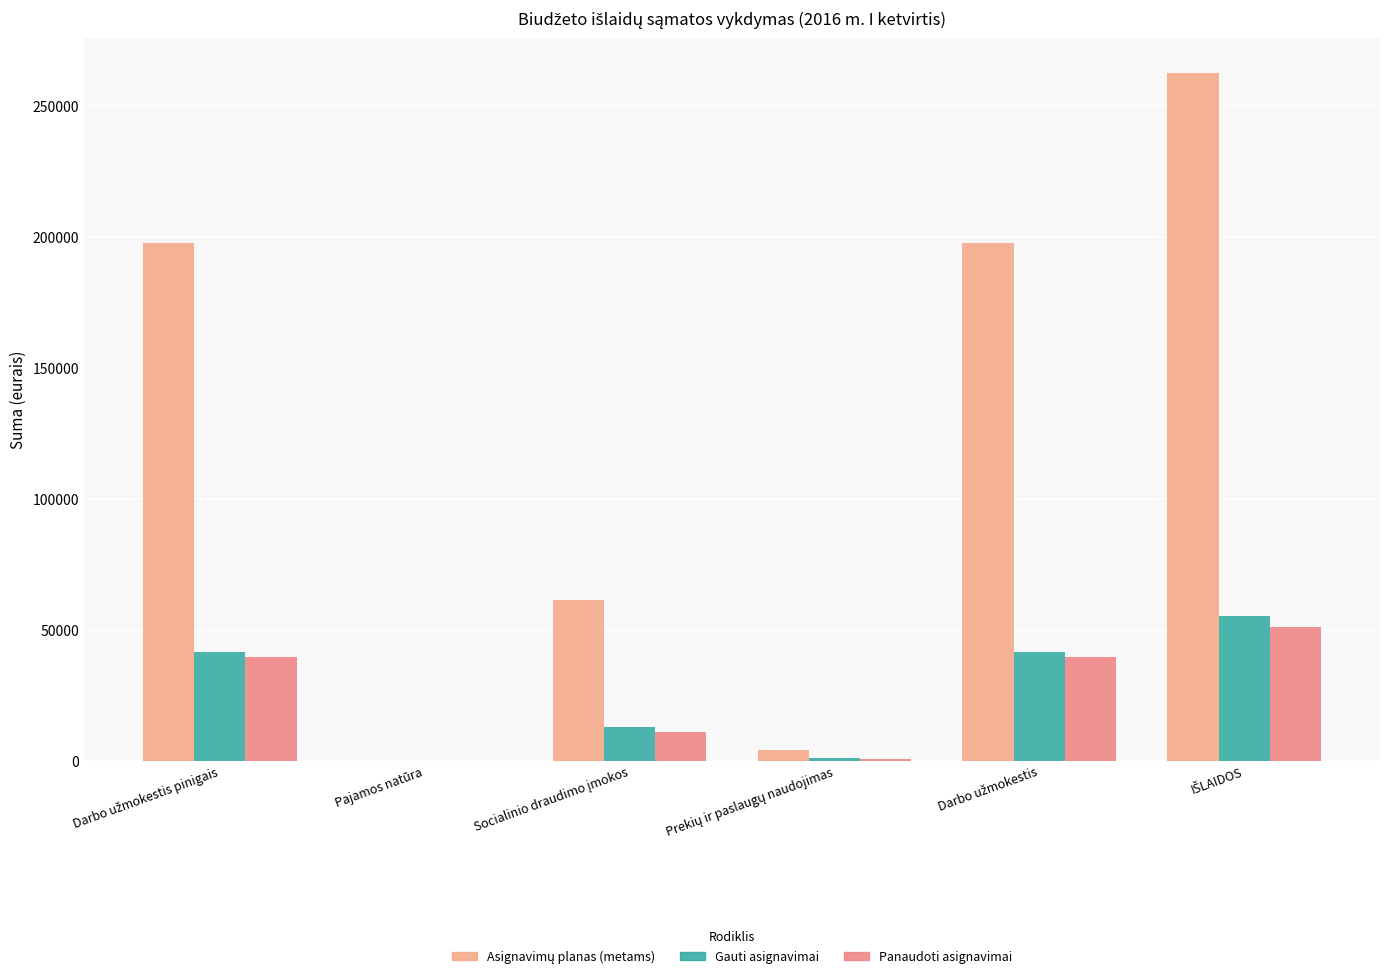

Count the number of categories in the chart.

6